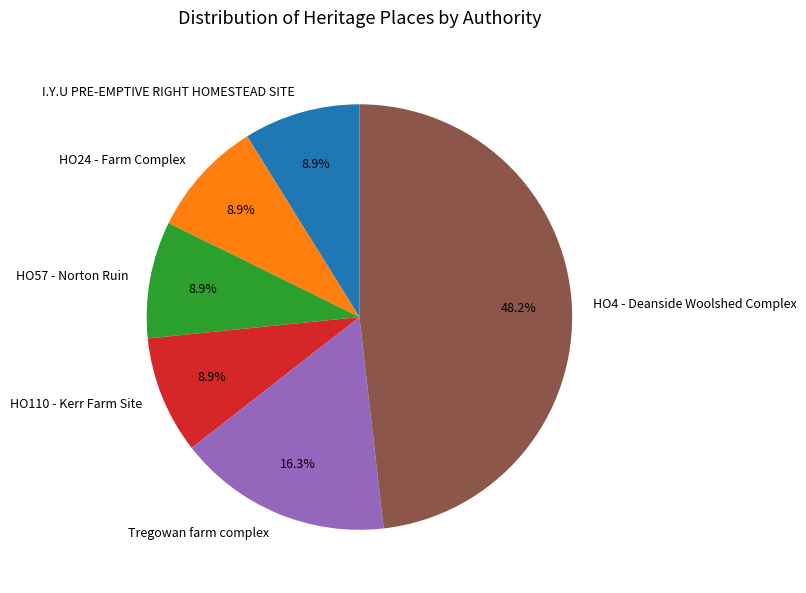

To the nearest percent, what is the average slice percentage?

17%